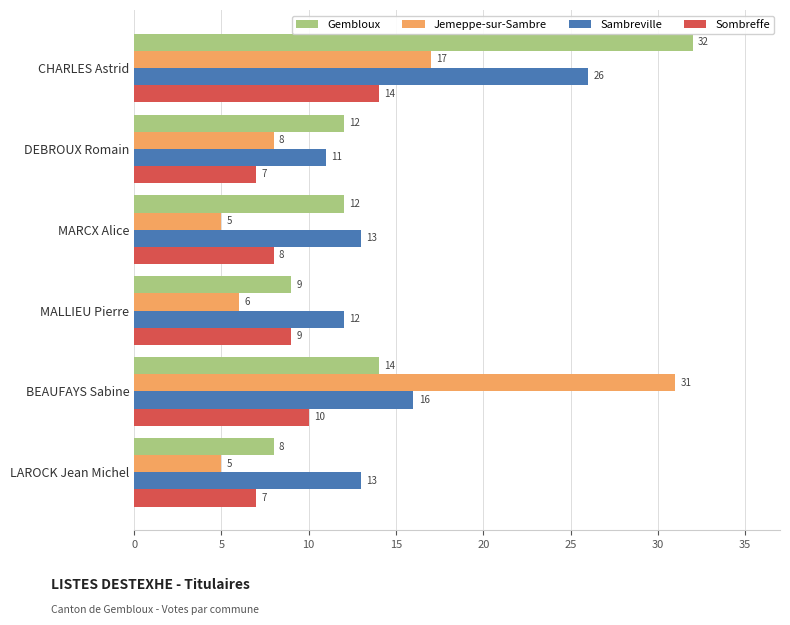

At which label is Sombreffe closest to 10?

BEAUFAYS Sabine